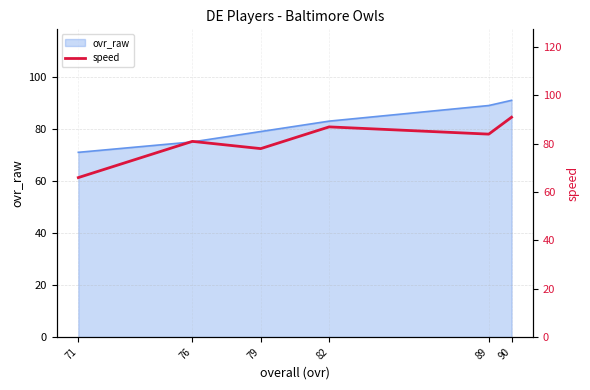

How many interior local valleys (lower than both neighbors) does the data have?

2